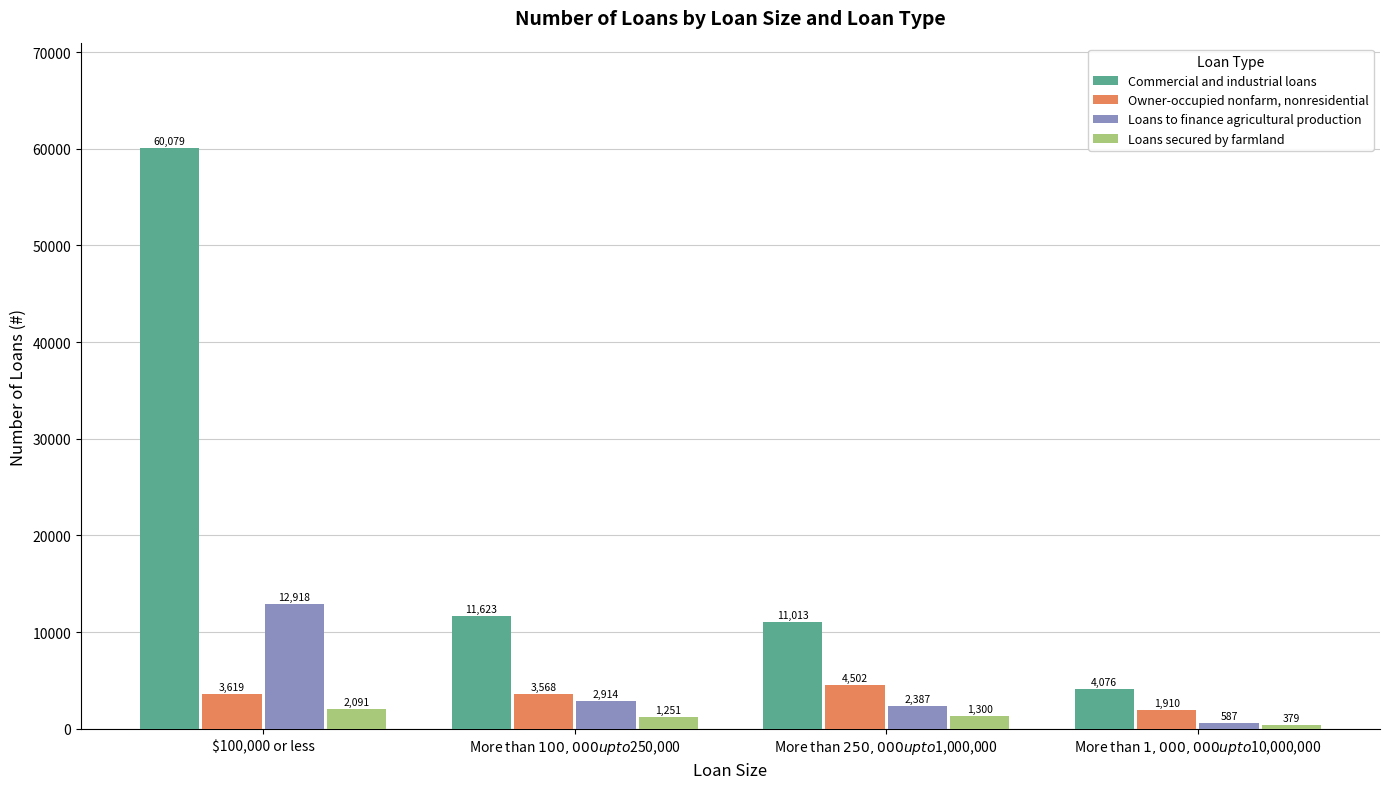

What position from the right is More than $100,000 up to $250,000?

3